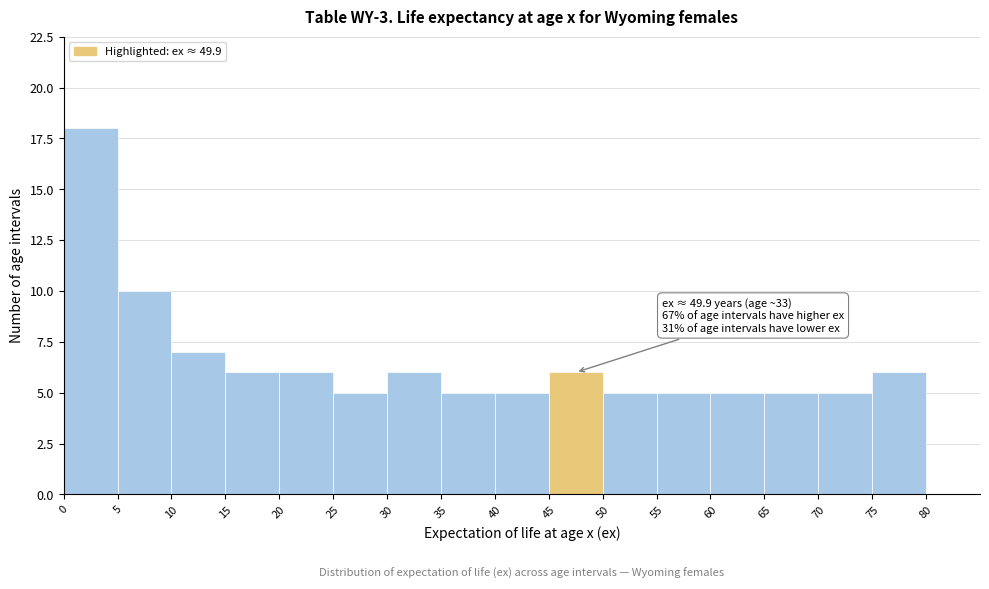

Which range on the x-axis has the tallest bar?

0 to 5